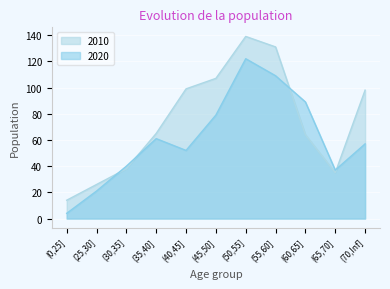

What is the lowest value of the 2010 series?

14